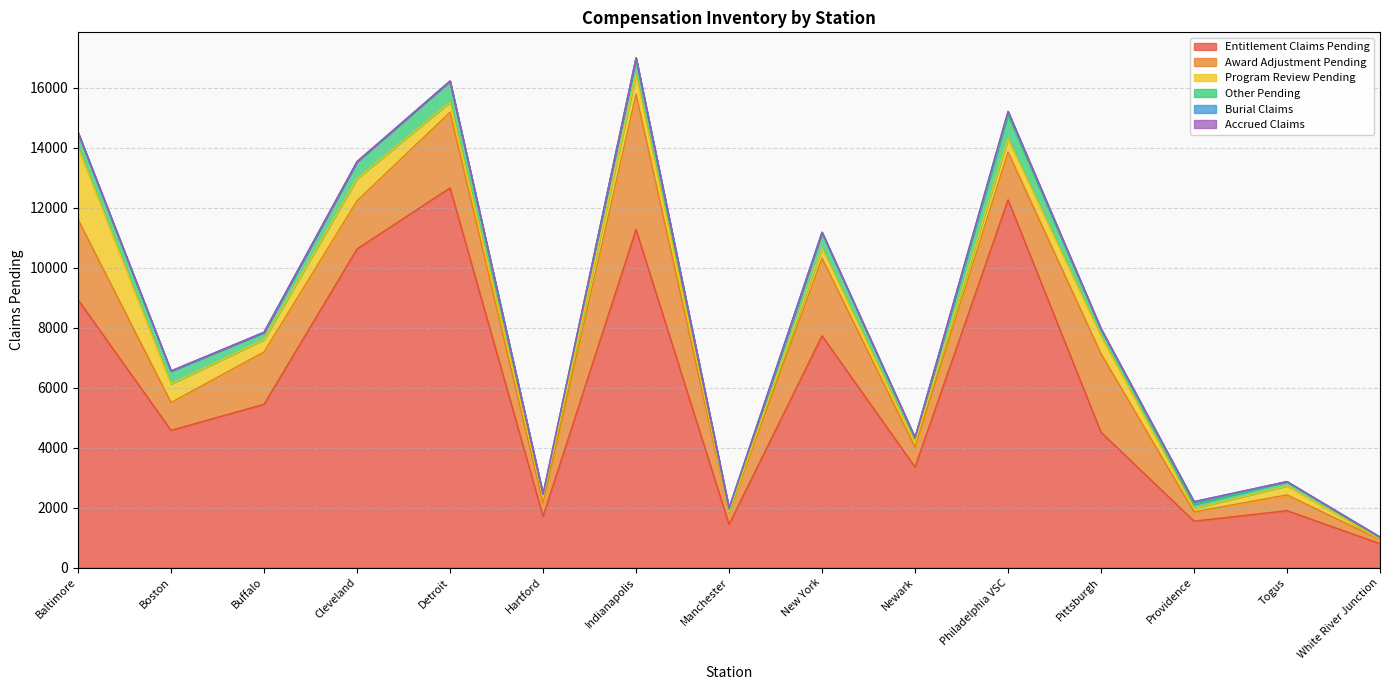

Rank the categories by Program Review Pending value from lowest to highest.

White River Junction, Manchester, Providence, Newark, Hartford, Togus, New York, Detroit, Buffalo, Philadelphia VSC, Pittsburgh, Boston, Indianapolis, Cleveland, Baltimore